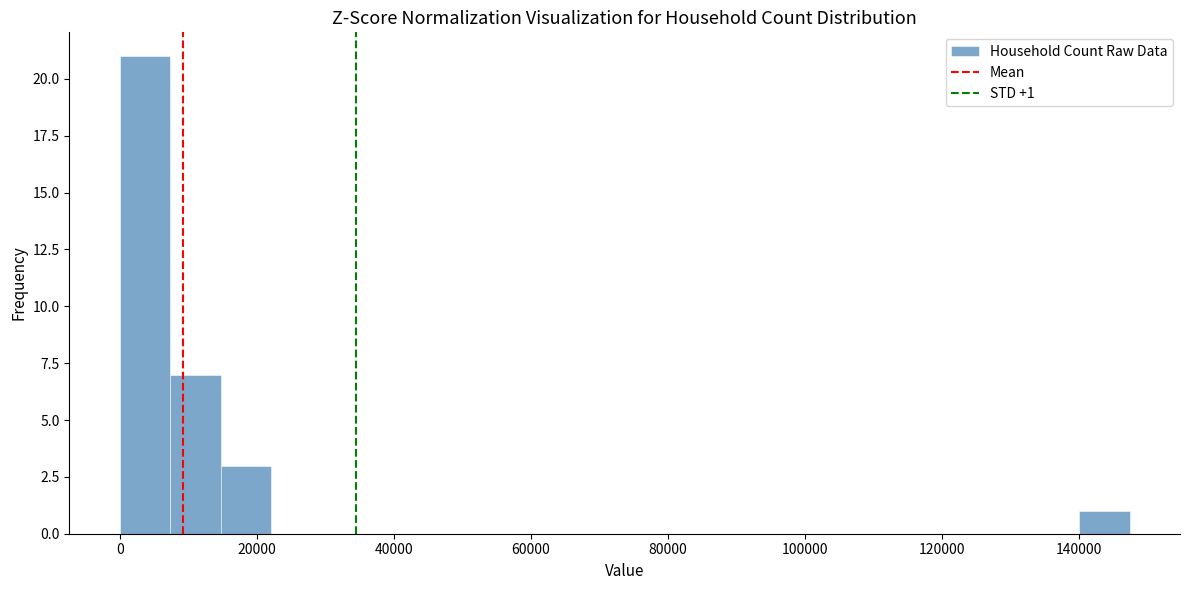

Read against the x-axis, roughly where is the centre of the tallest bar?

4000